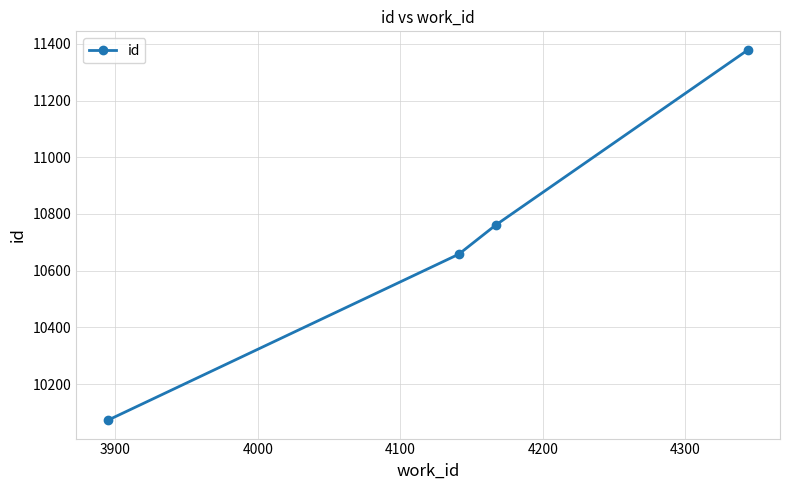

How many data points are less than 10761?

2